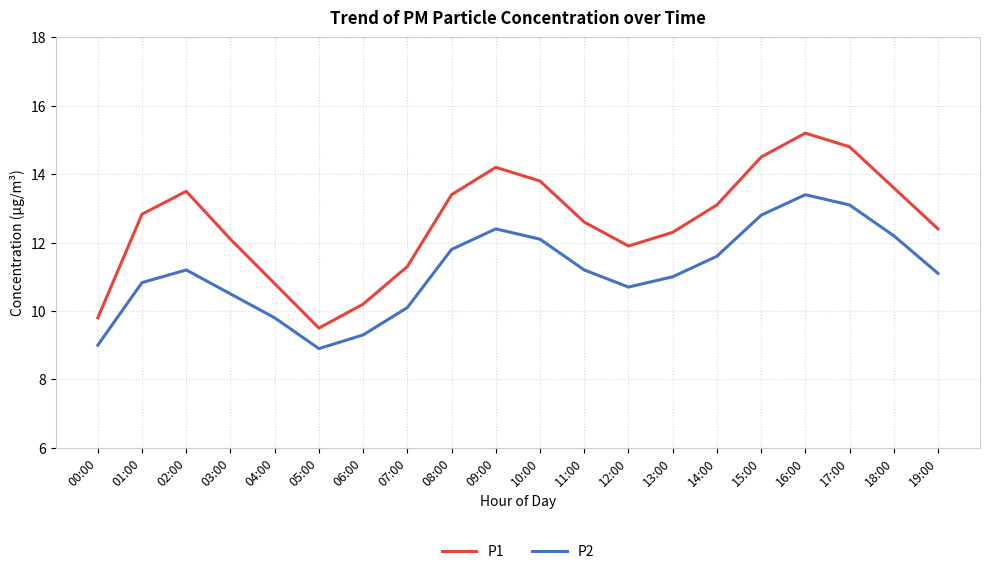

Reading right to left, what are all the values shown in this chart?

P1: 19:00=12.4	18:00=13.6	17:00=14.8	16:00=15.2	15:00=14.5	14:00=13.1	13:00=12.3	12:00=11.9	11:00=12.6	10:00=13.8	09:00=14.2	08:00=13.4	07:00=11.3	06:00=10.2	05:00=9.5	04:00=10.8	03:00=12.1	02:00=13.5	01:00=12.8	00:00=9.8
P2: 19:00=11.1	18:00=12.2	17:00=13.1	16:00=13.4	15:00=12.8	14:00=11.6	13:00=11.0	12:00=10.7	11:00=11.2	10:00=12.1	09:00=12.4	08:00=11.8	07:00=10.1	06:00=9.3	05:00=8.9	04:00=9.8	03:00=10.5	02:00=11.2	01:00=10.8	00:00=9.0